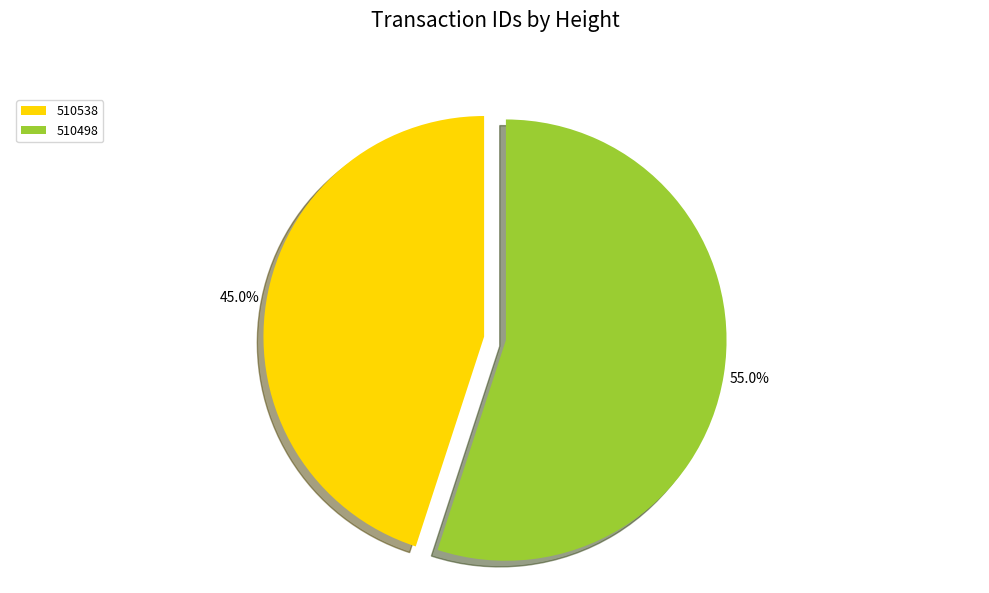

To the nearest percent, what portion does 510538 represent?

45%